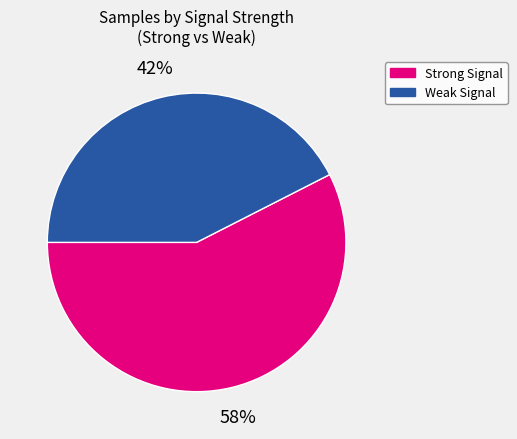

Is there any slice that represents more than half of the pie?

Yes